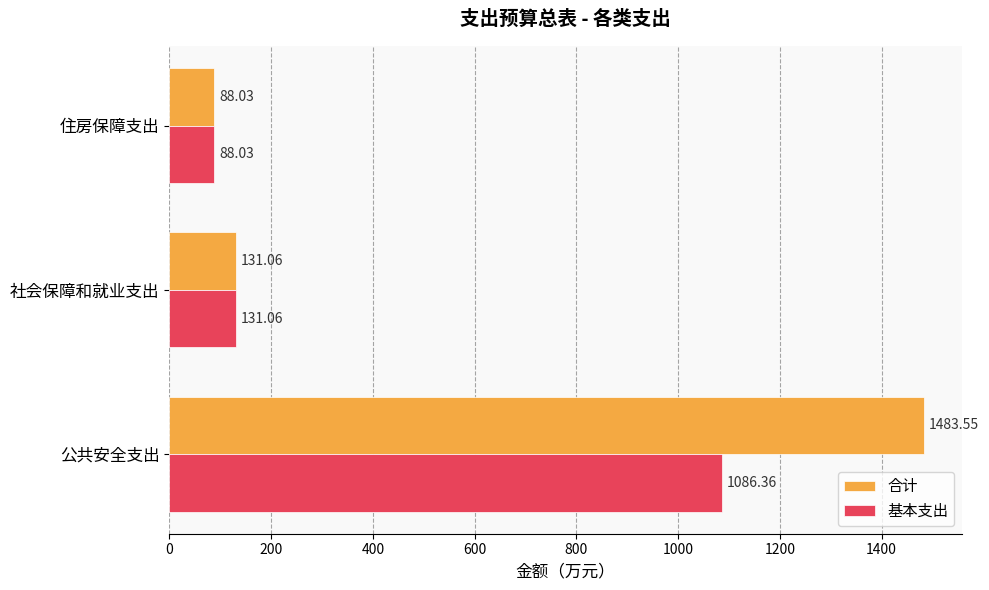

What is the highest value of the 基本支出 series?

1086.4